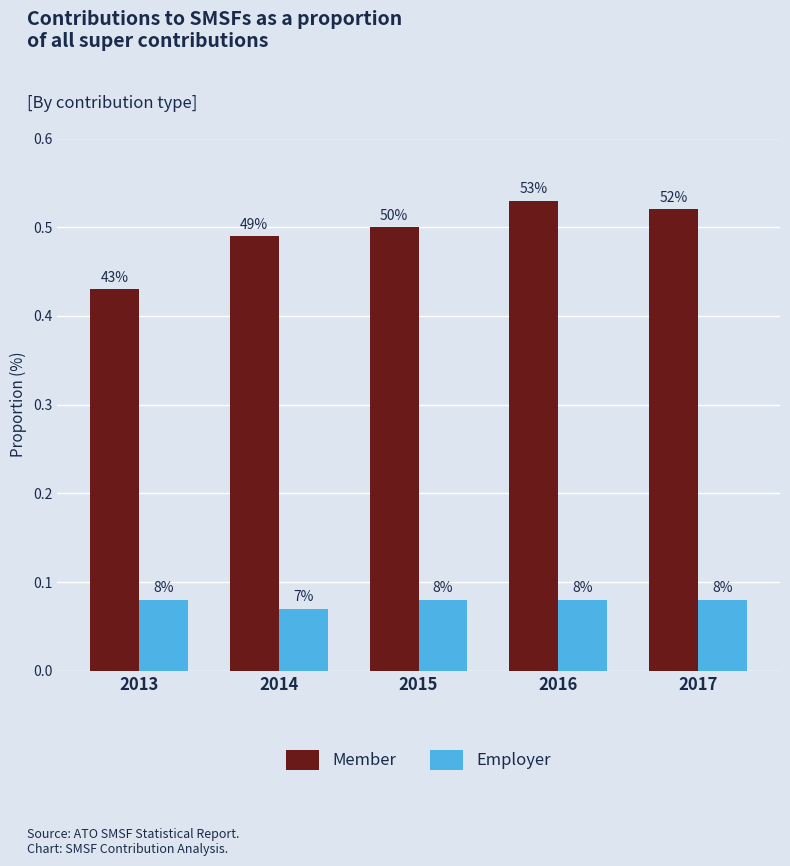

Reading right to left, what are all the values shown in this chart?

Member: 0.5	0.5	0.5	0.5	0.4
Employer: 0.1	0.1	0.1	0.1	0.1